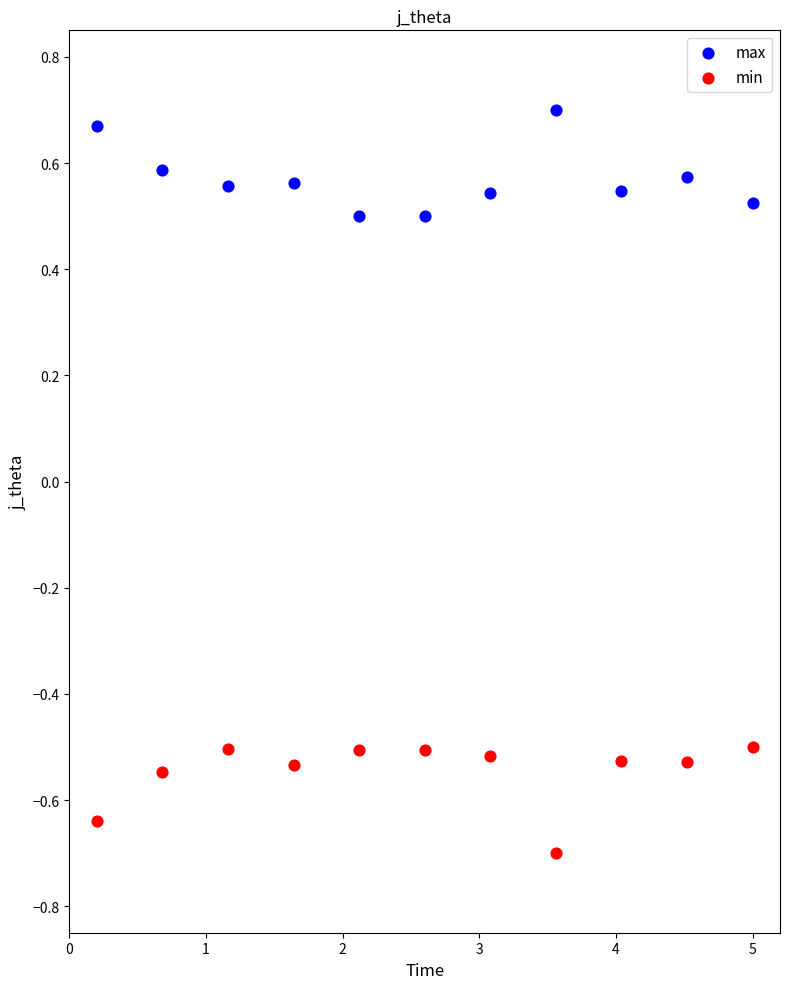

Which series contains the lowest Y value?

min